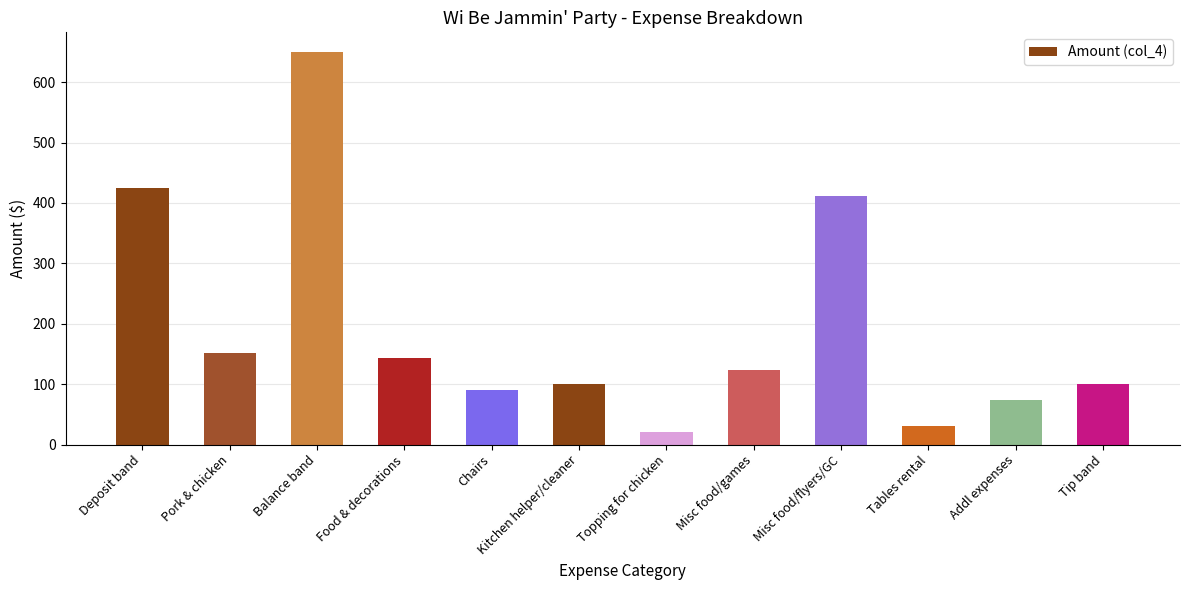

Are the bars grouped side by side (vs. stacked)?

No